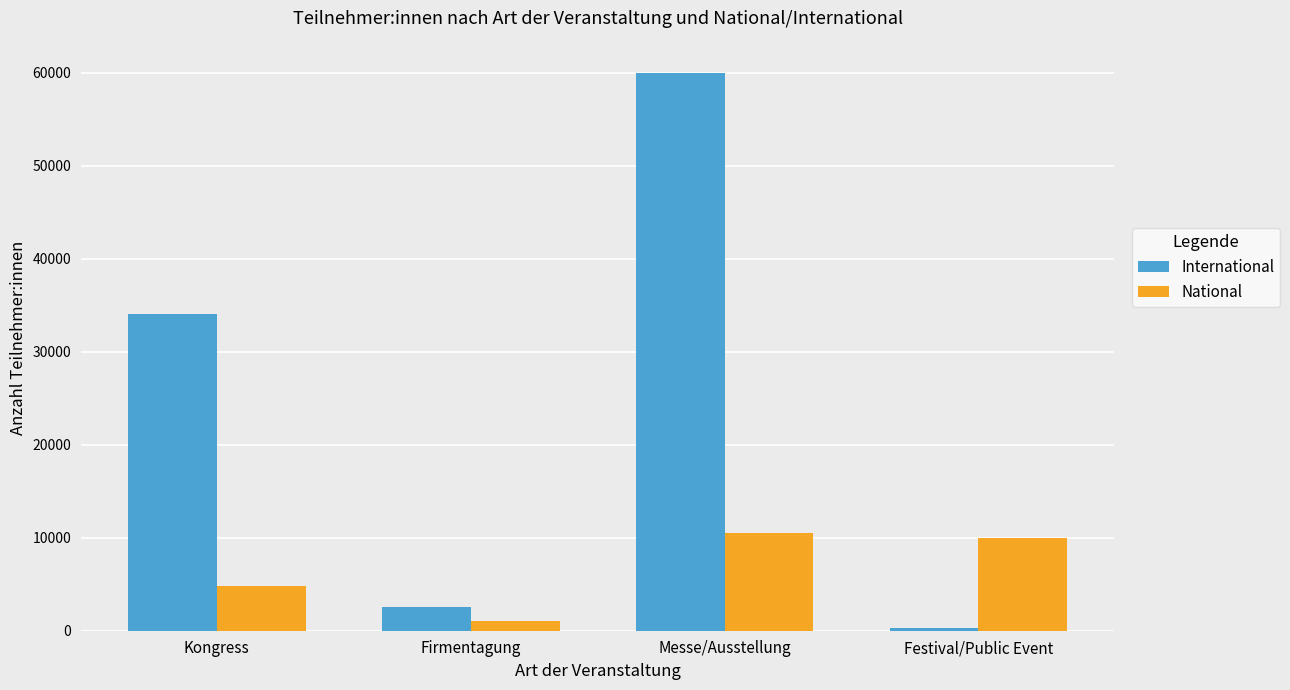

Does the chart contain any negative values?

No